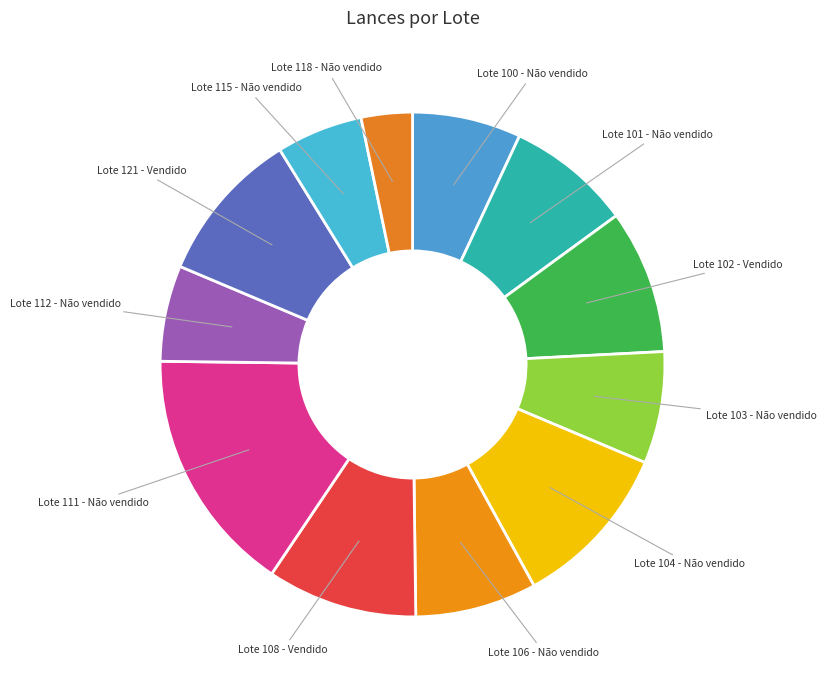

Is it true that Lote 104 - Não vendido is 11% of the pie?

True